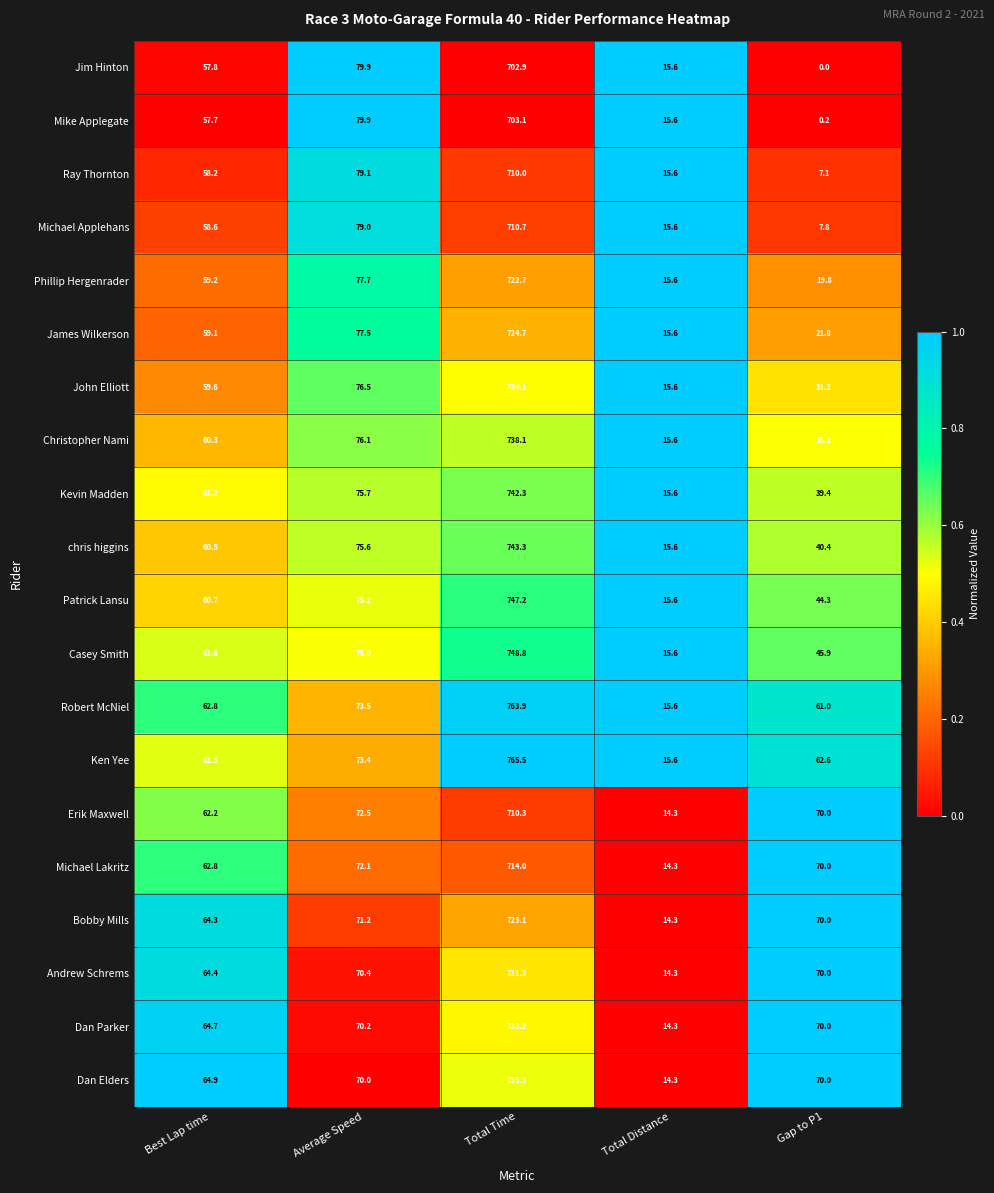

Which series has the largest range (max minus min)?

Ken Yee